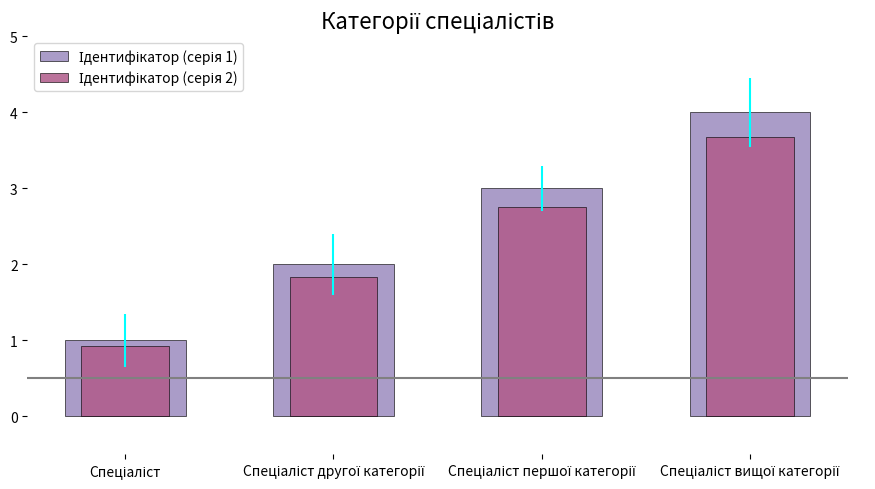

Reading left to right, list all the values displayed in this chart.

Ідентифікатор (серія 1): Спеціаліст=1.0	Спеціаліст другої категорії=2.0	Спеціаліст першої категорії=3.0	Спеціаліст вищої категорії=4.0
Ідентифікатор (серія 2): Спеціаліст=0.9	Спеціаліст другої категорії=1.8	Спеціаліст першої категорії=2.8	Спеціаліст вищої категорії=3.7